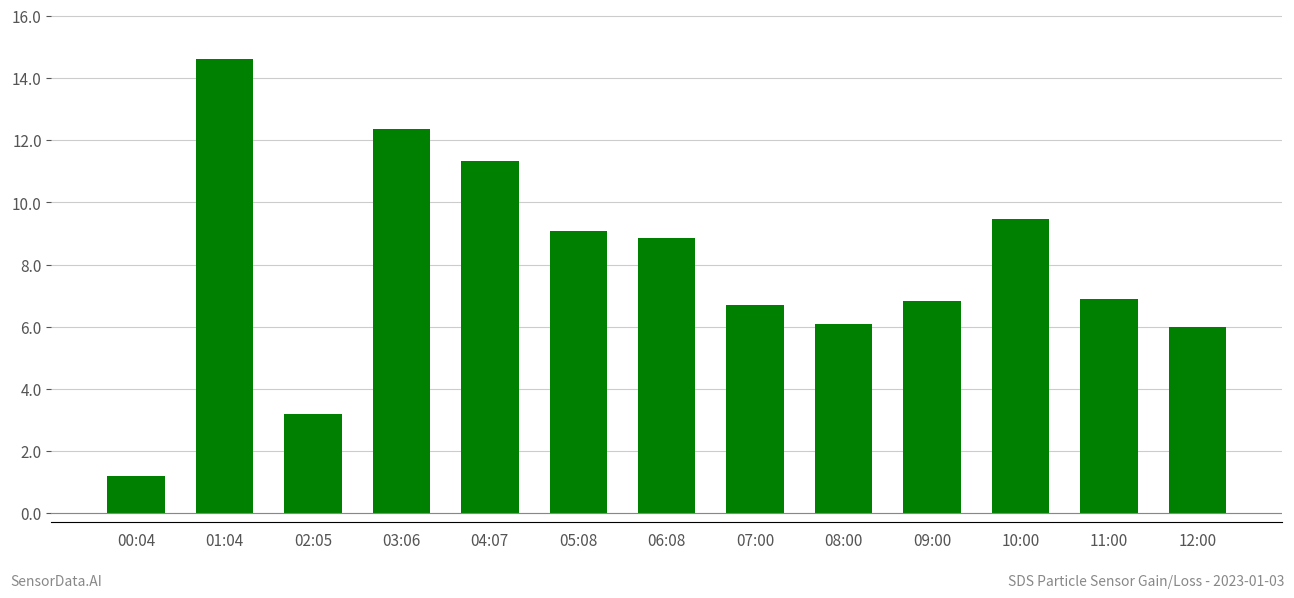

What is the label of the 3rd bar from the right?

10:00